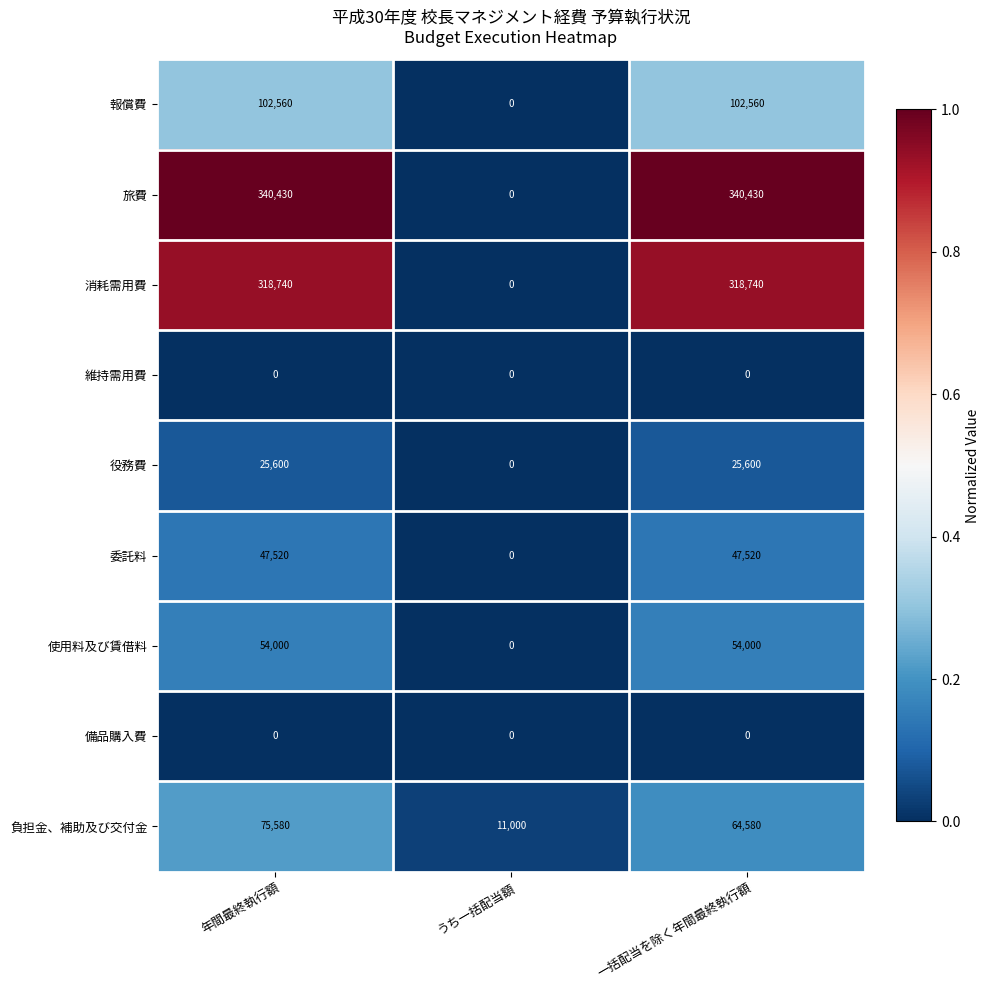

How many categories are shown in the chart?

3